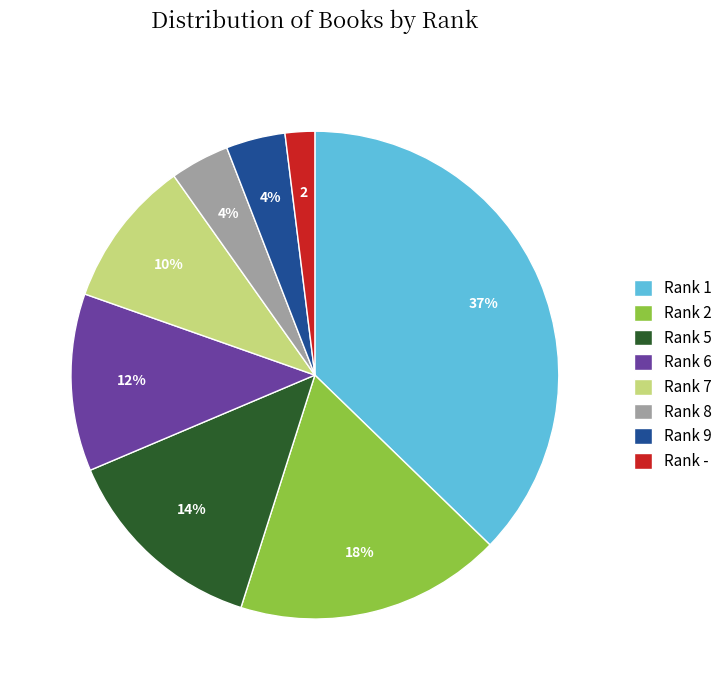

To the nearest percent, what percentage of the pie is Rank -?

2%